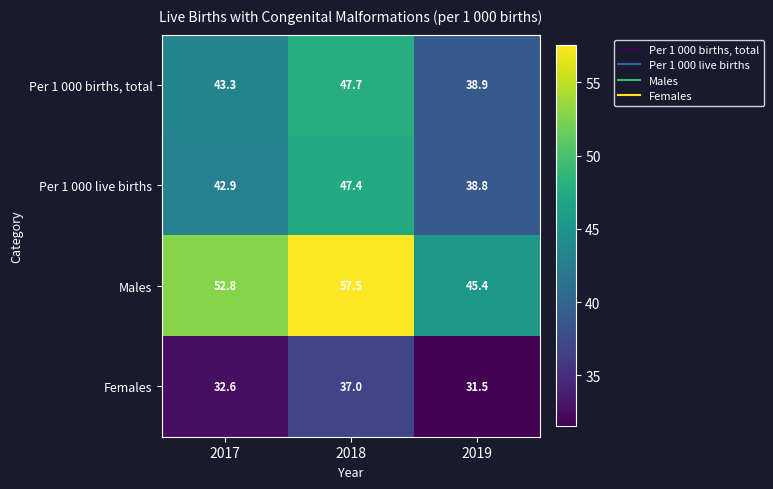

List the series in order of their peak value, lowest first.

Females, Per 1 000 live births, Per 1 000 births, total, Males